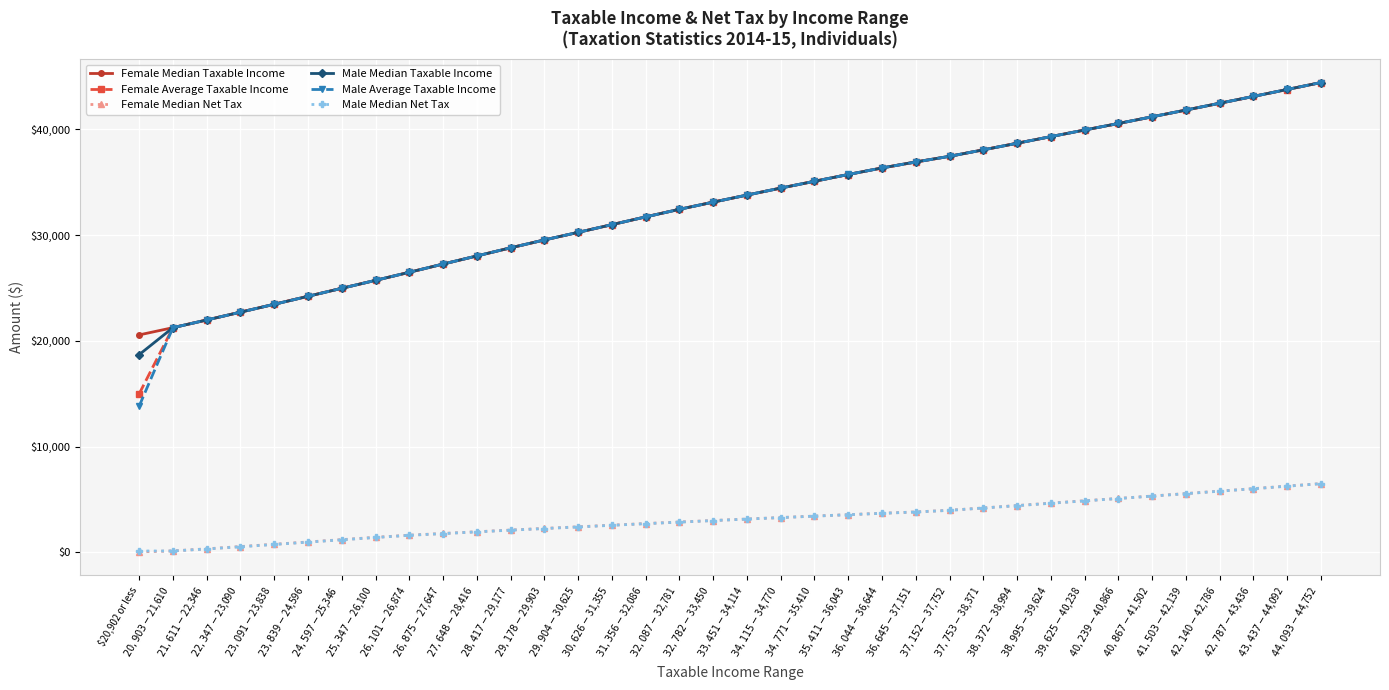

What are all the series names shown in the legend?

Female Median Taxable Income, Female Average Taxable Income, Female Median Net Tax, Male Median Taxable Income, Male Average Taxable Income, Male Median Net Tax